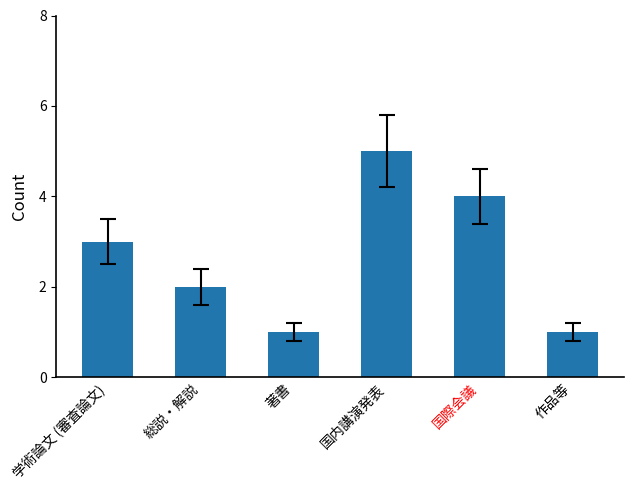

The chart shows a value of 5 at 国内講演発表. True or false?

True